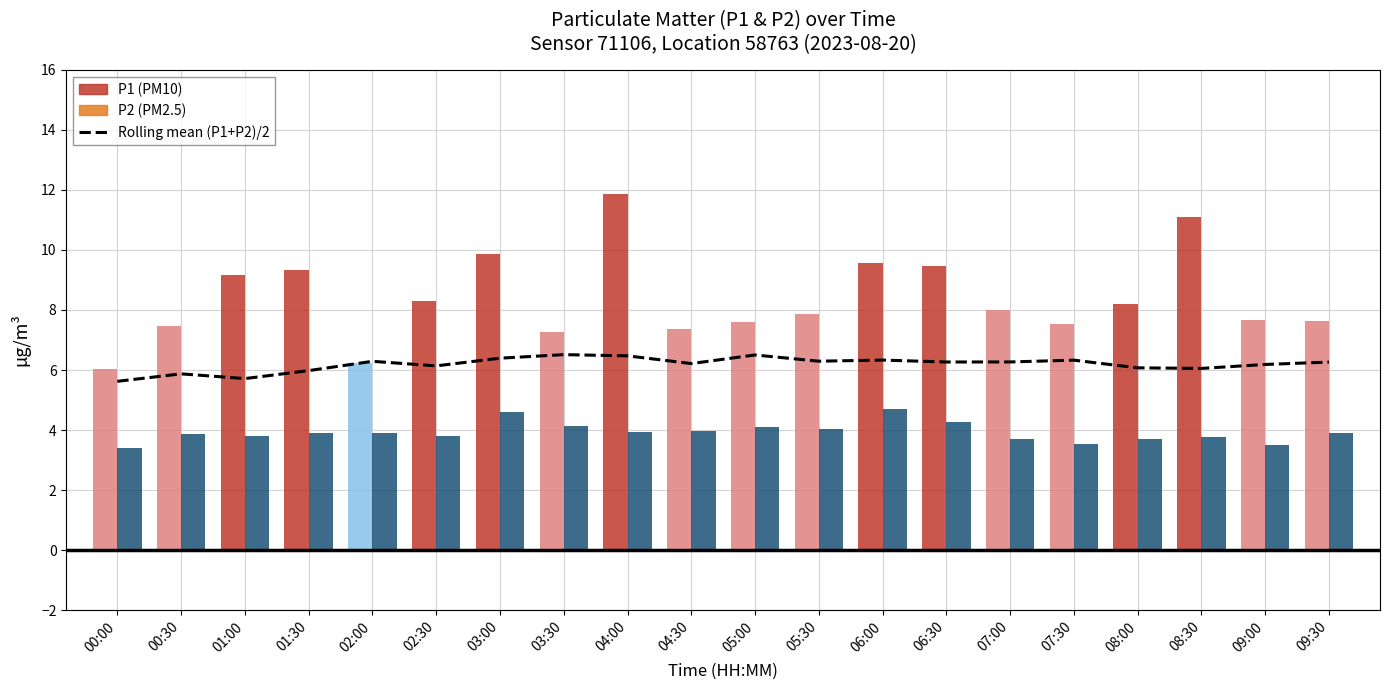

Which label corresponds to the smallest value in the chart?

00:00